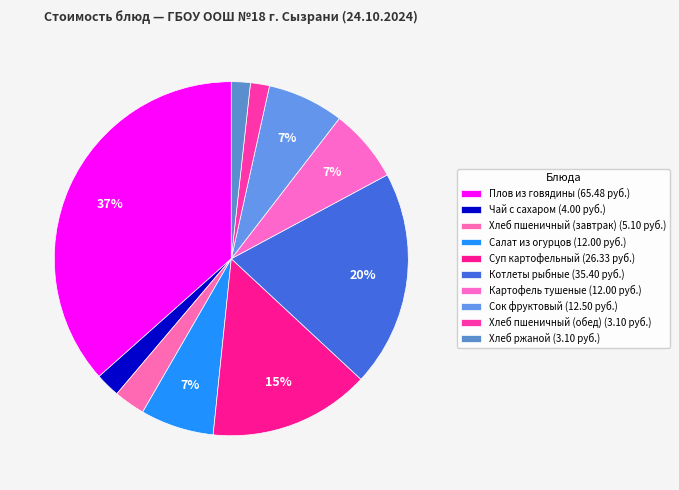

How many segments does this pie chart have?

10